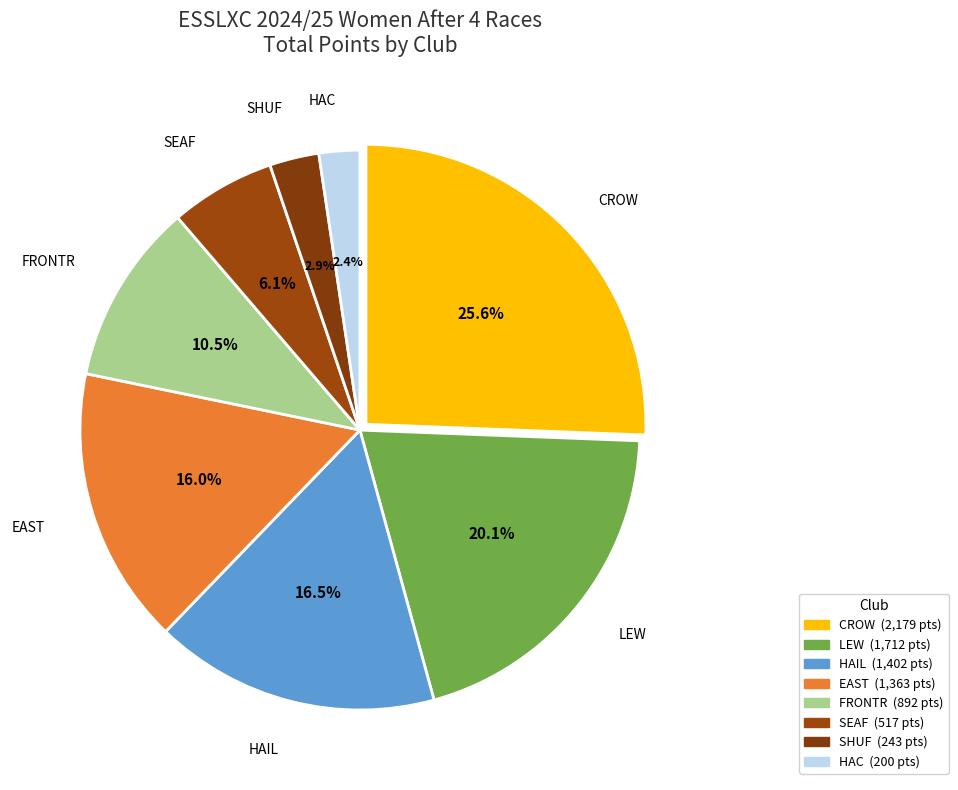

Which category has the smallest portion of the pie?

HAC